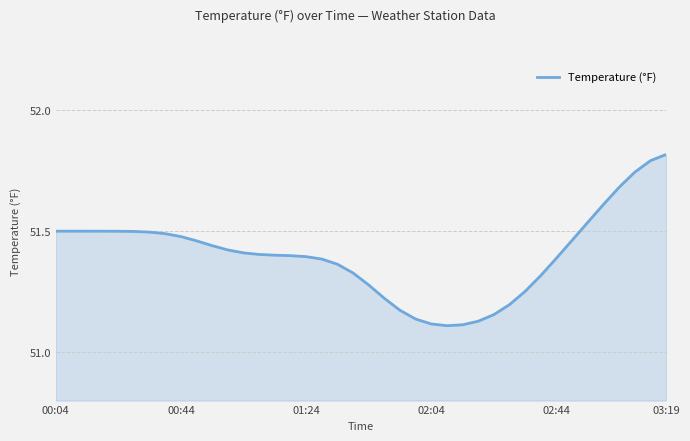

What is the difference between the maximum and minimum values?

0.7